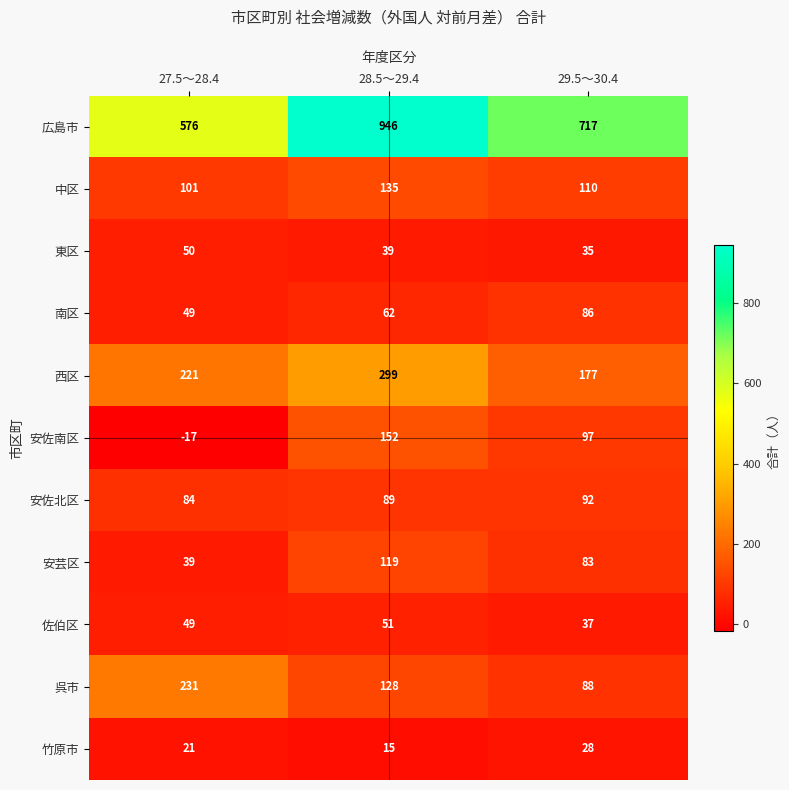

At which label does 安芸区 first exceed 83?

28.5～29.4